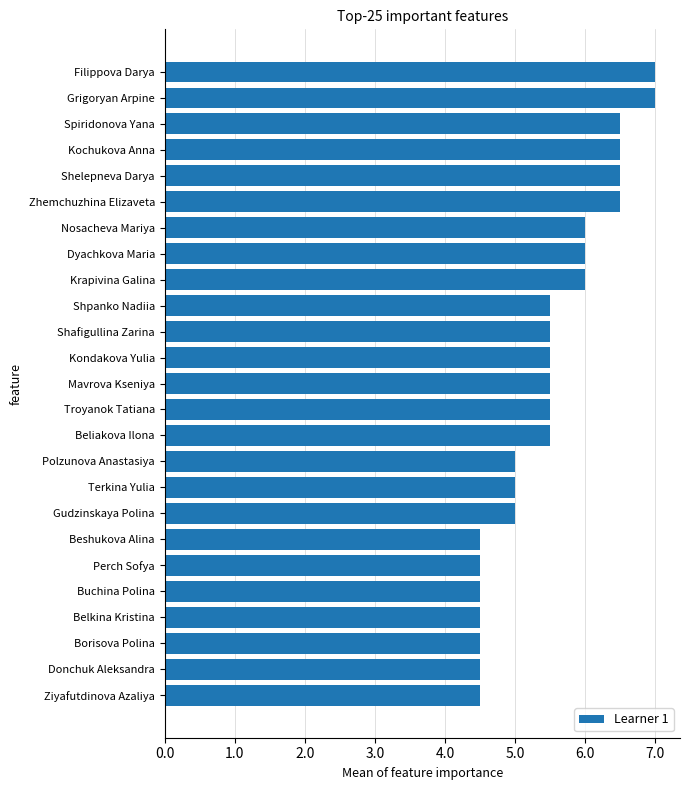

The value at Filippova Darya is 11.1. True or false?

False